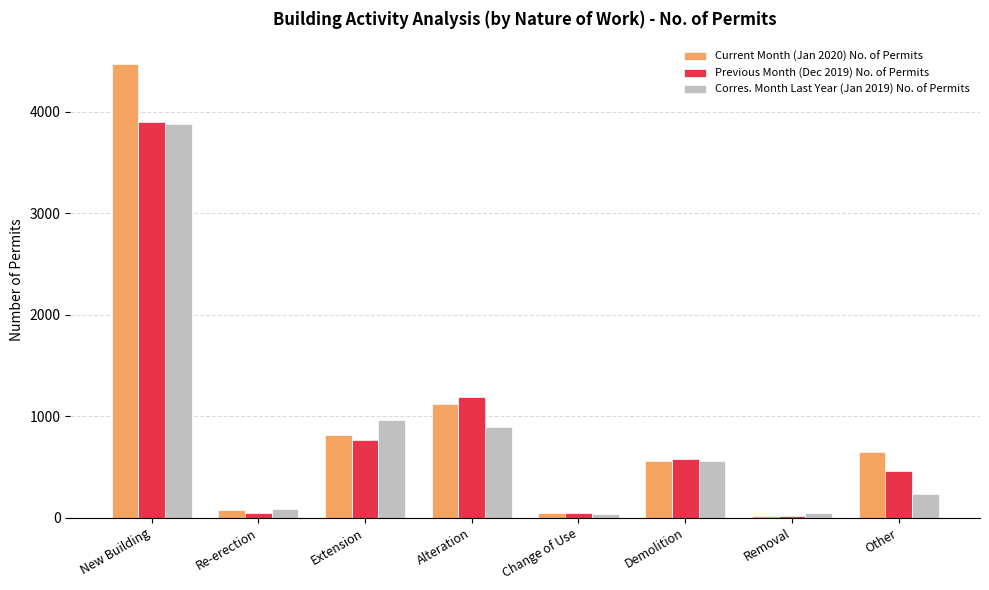

What is the spread (max minus min) of values at New Building?

597